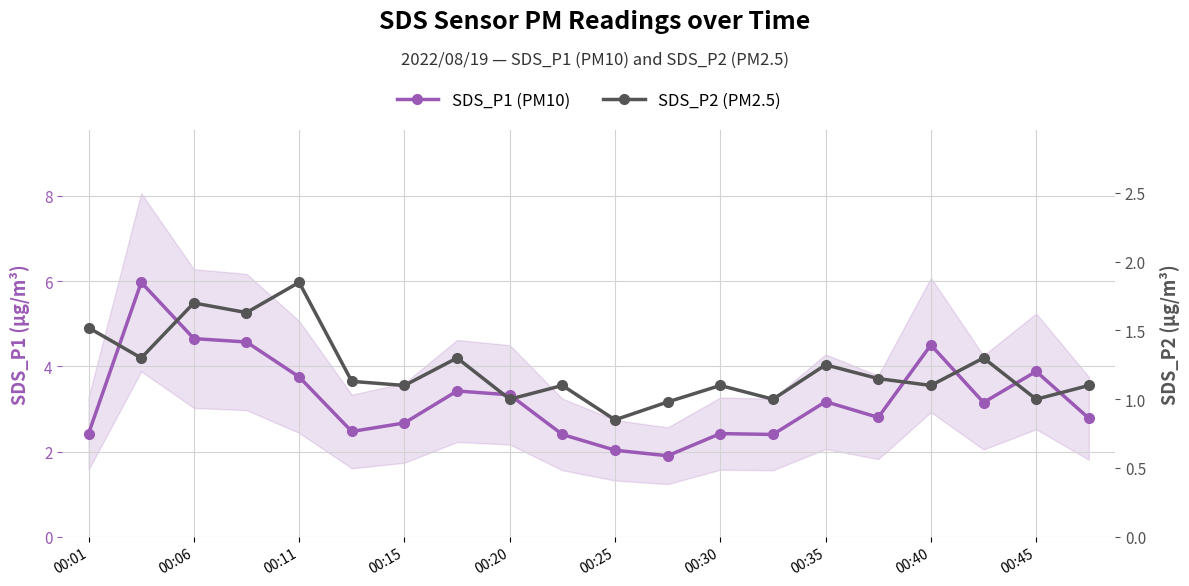

What is the minimum value for SDS_P1 (PM10)?

1.9